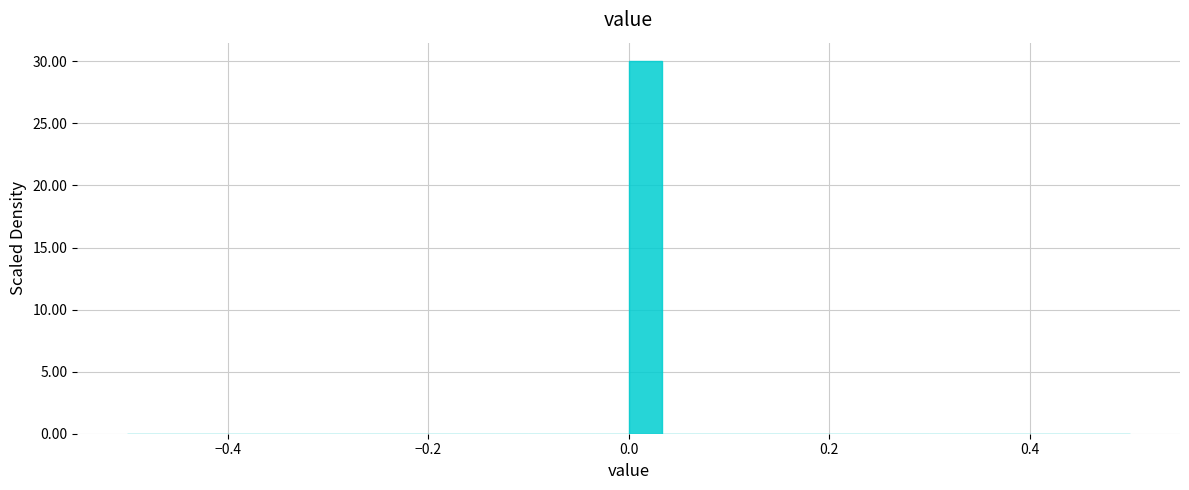

Around what value on the x-axis is the tallest bar? Give the approximate position of its centre, as read against the axis.

0.02